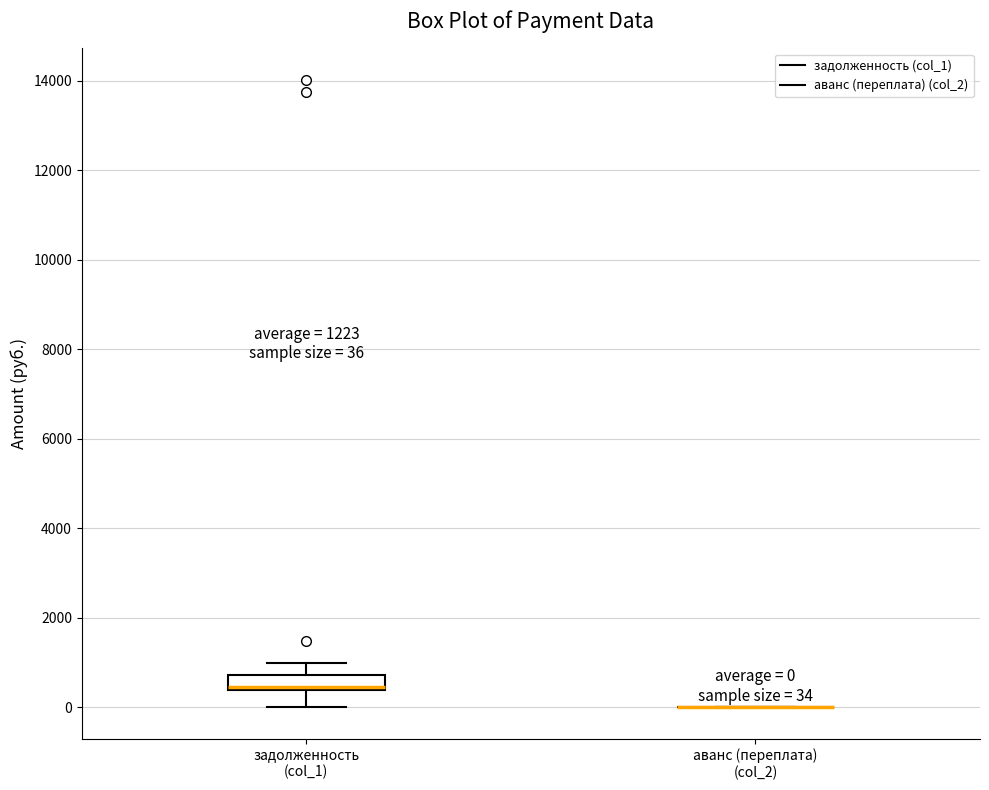

Which box is the tallest, from its lower edge to its upper edge?

задолженность (col_1)